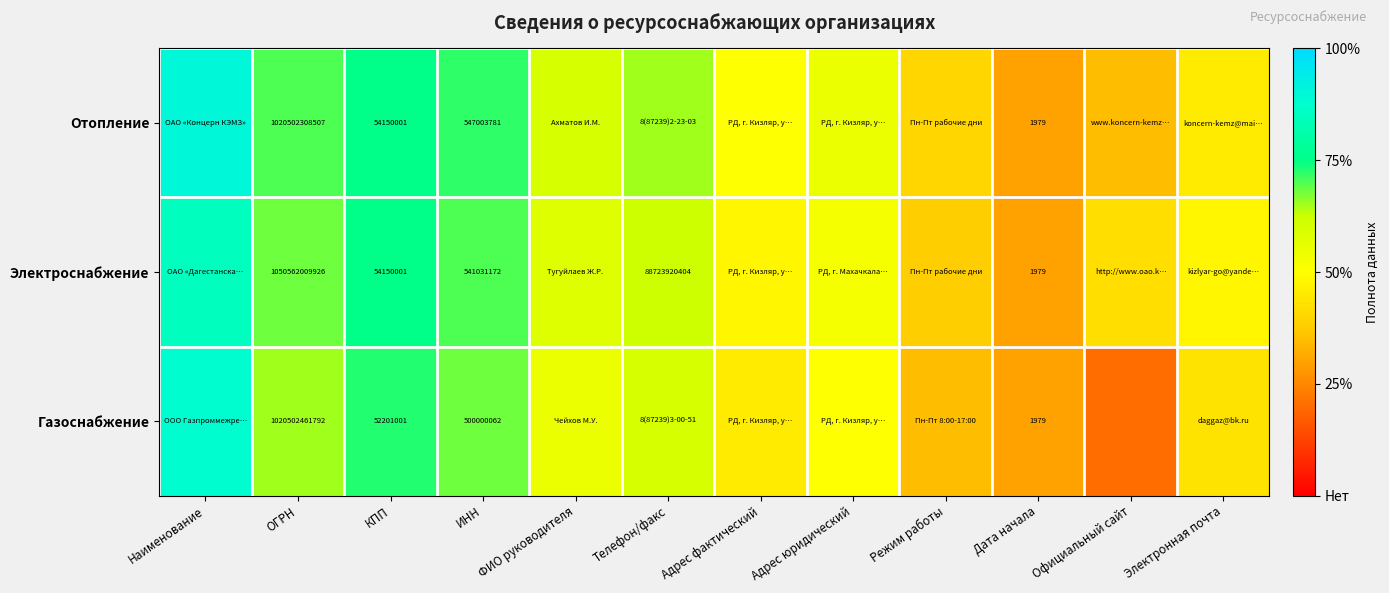

What is the total value across all series at Адрес фактический?

1.4